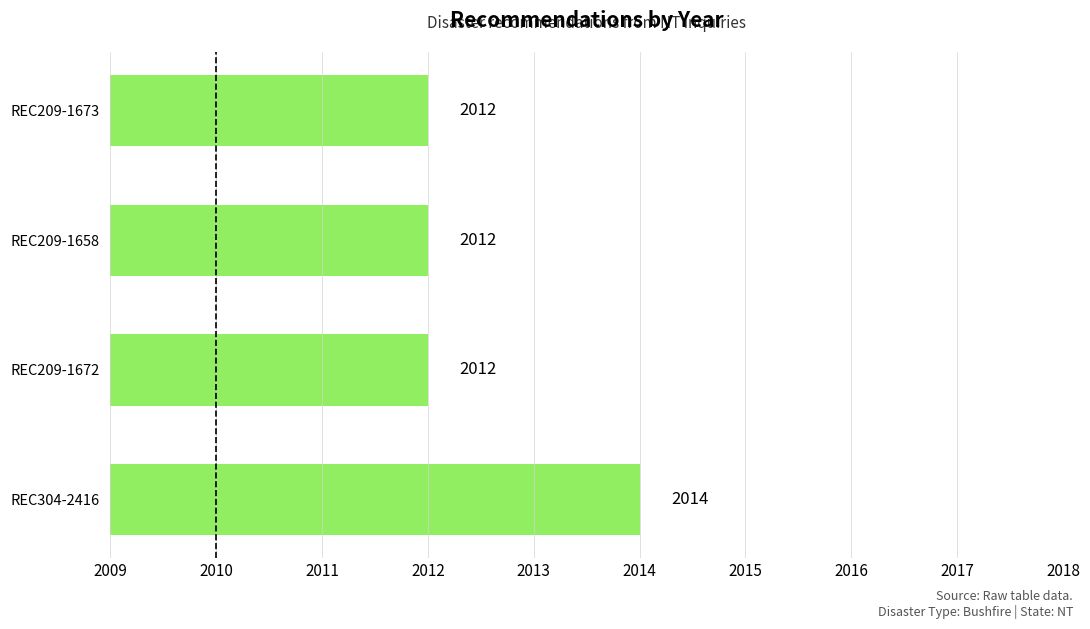

Reading bottom to top, what are all the values shown in this chart?

REC304-2416=2014	REC209-1672=2012	REC209-1658=2012	REC209-1673=2012